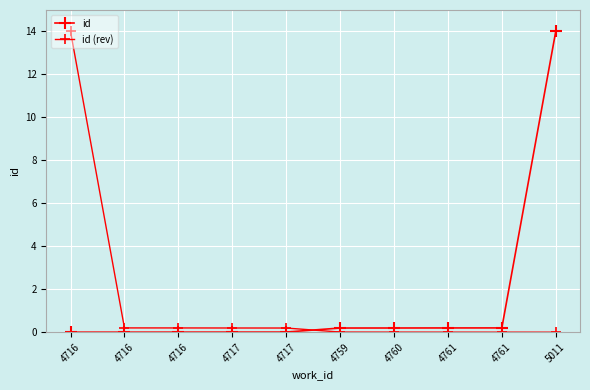

Which series has the largest range (max minus min)?

id